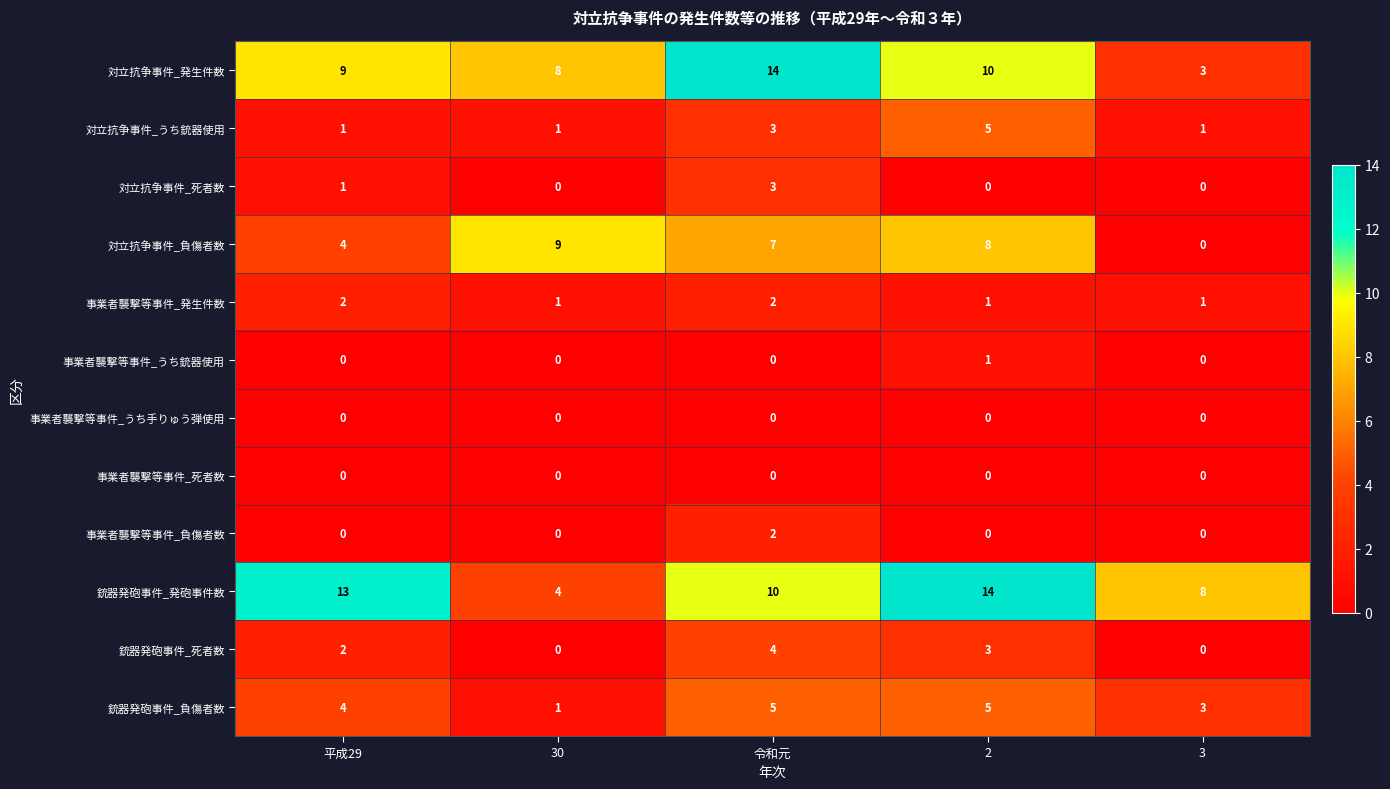

At which label is 銃器発砲事件_死者数 closest to 2?

平成29